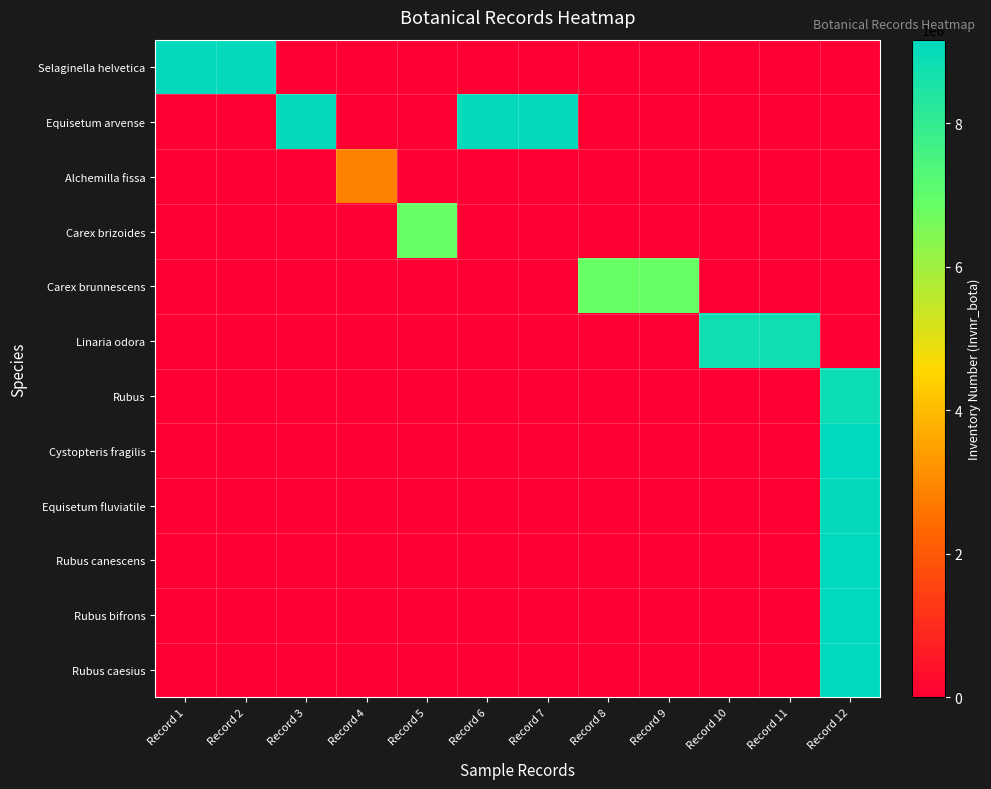

Between Record 5 and Record 10, which is larger?

Record 5